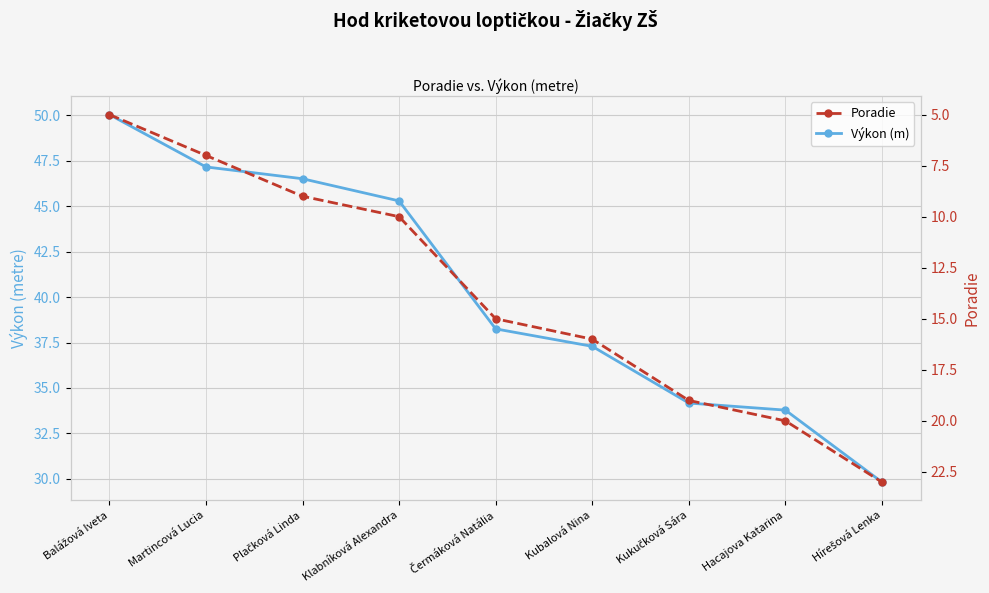

The value of Poradie at Čermáková Natália is 15.0. True or false?

True